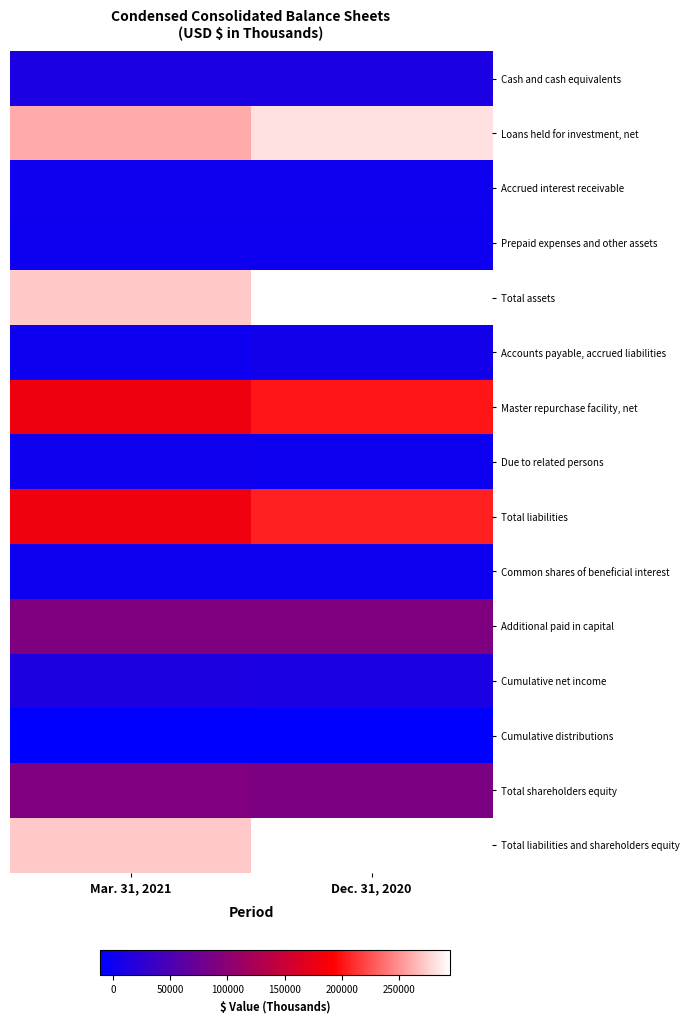

Which has a higher value, Dec. 31, 2020 or Mar. 31, 2021?

Mar. 31, 2021